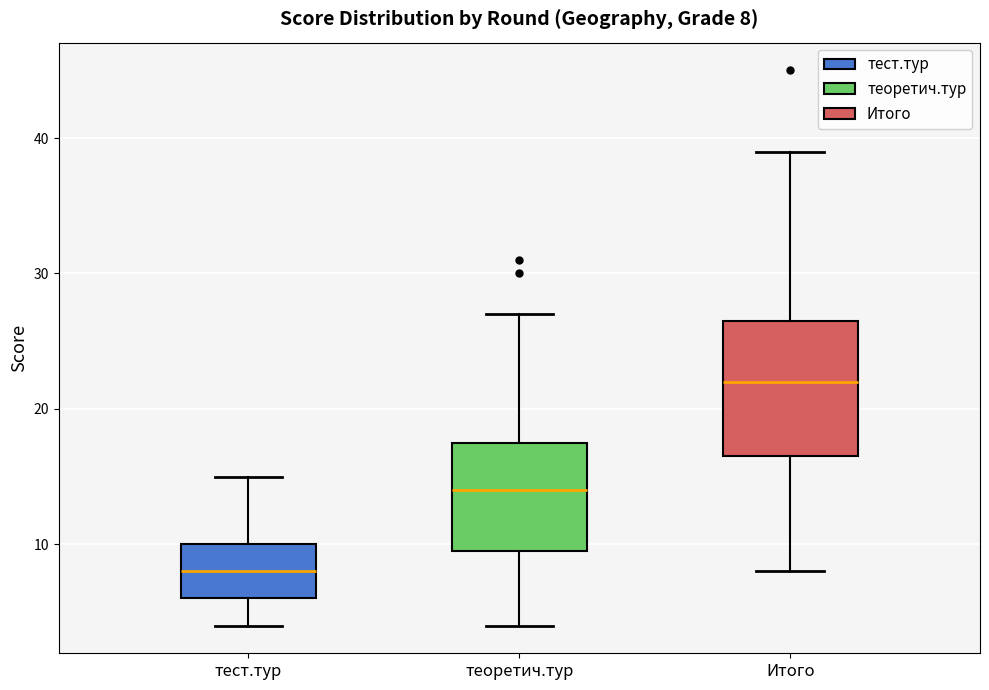

Which box is the tallest, from its lower edge to its upper edge?

Итого